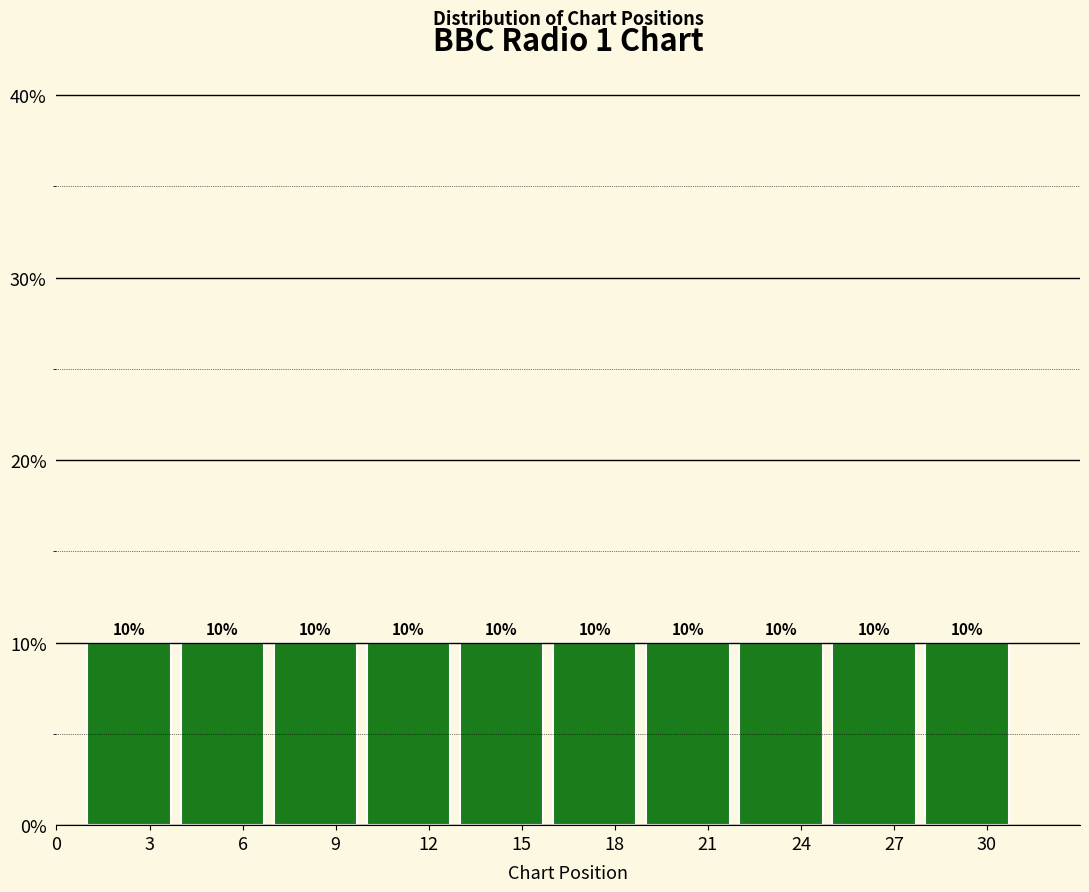

Reading left to right, transcribe this chart: for each bar, give the range it covers on the x-axis and its height.

1 to 4: 10
4 to 7: 10
7 to 10: 10
10 to 13: 10
13 to 16: 10
16 to 19: 10
19 to 22: 10
22 to 25: 10
25 to 28: 10
28 to 31: 10